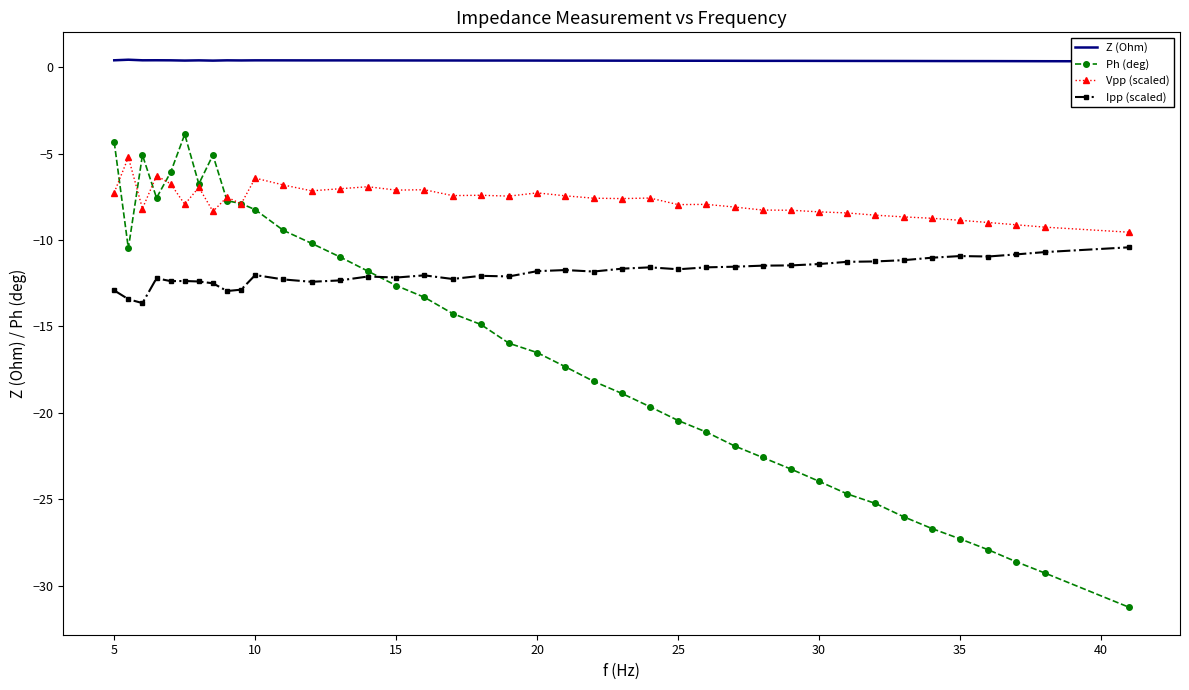

True or false: Ipp (scaled) has more than 0 points higher than both neighbors.

True